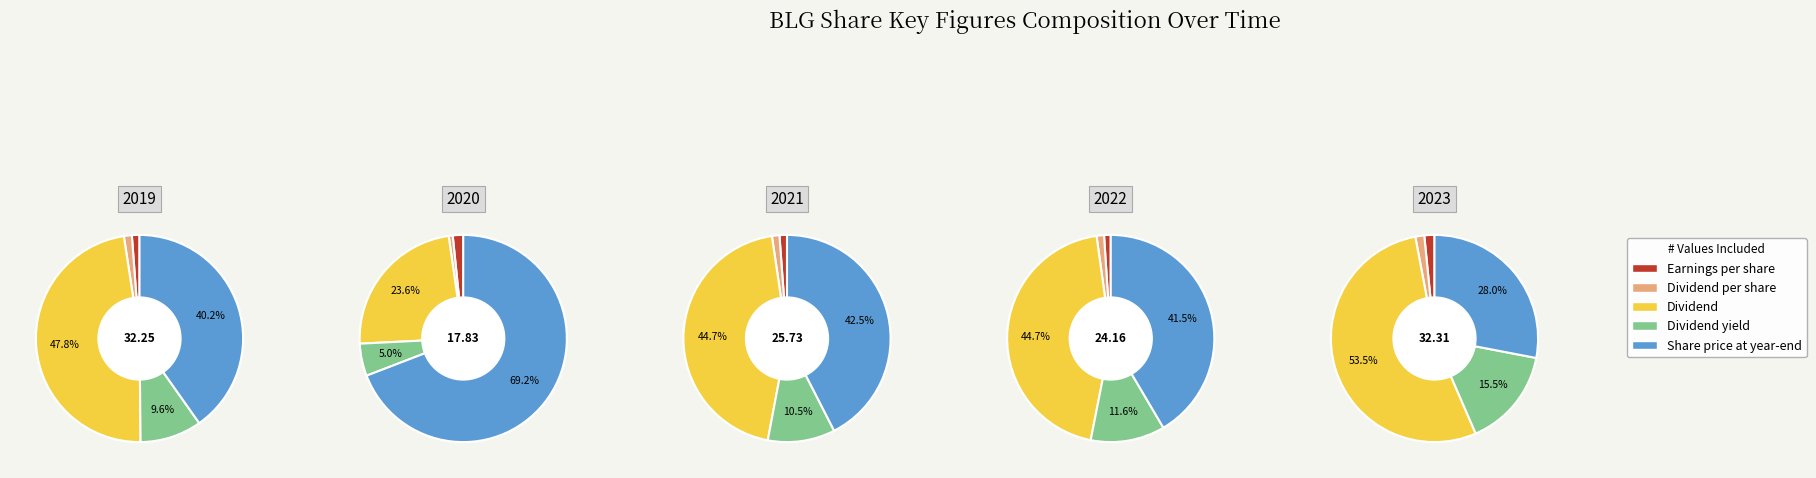

What is the difference between the highest and lowest values at Dividend per share (EUR)?

0.3